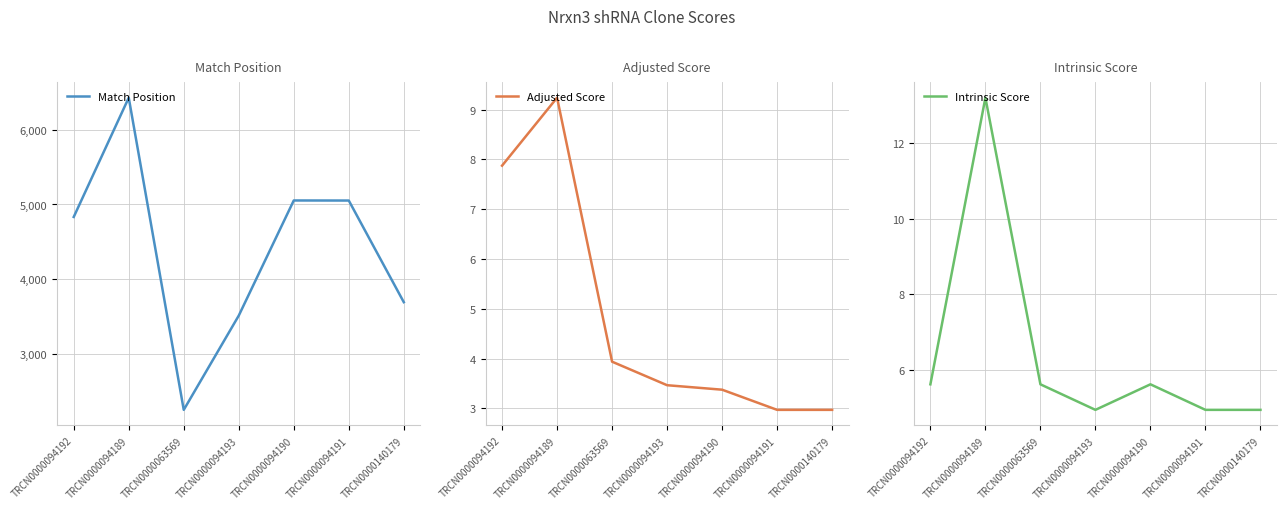

Which series has the largest total across all categories?

Match Position